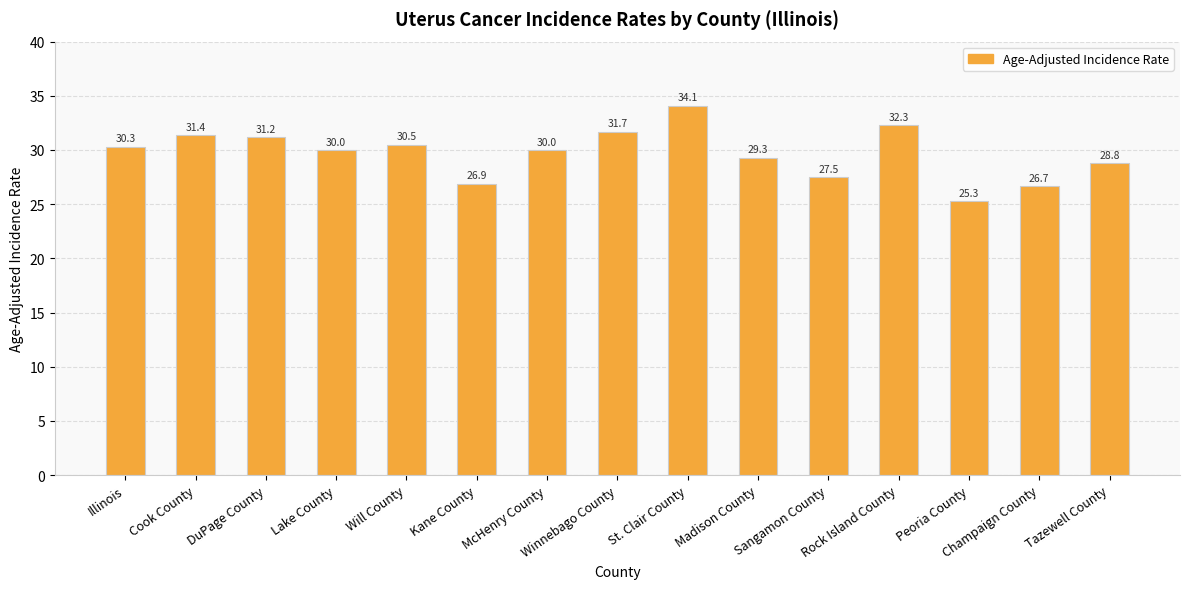

Reading left to right, list all the values displayed in this chart.

Illinois=30.3	Cook County=31.4	DuPage County=31.2	Lake County=30.0	Will County=30.5	Kane County=26.9	McHenry County=30.0	Winnebago County=31.7	St. Clair County=34.1	Madison County=29.3	Sangamon County=27.5	Rock Island County=32.3	Peoria County=25.3	Champaign County=26.7	Tazewell County=28.8